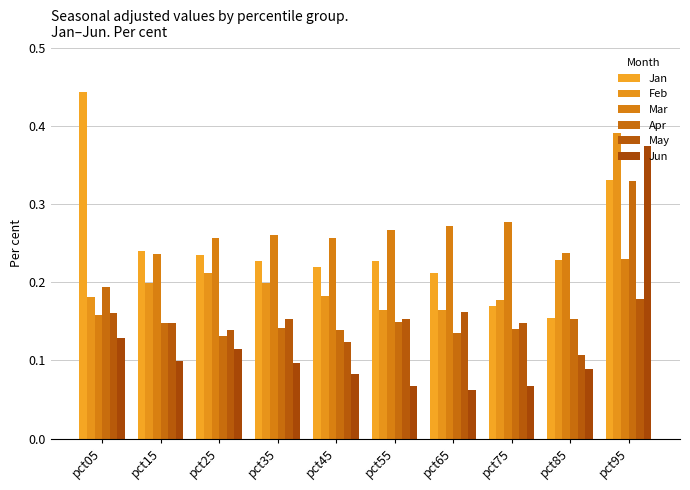

At how many categories does at least one series exceed 0?

10